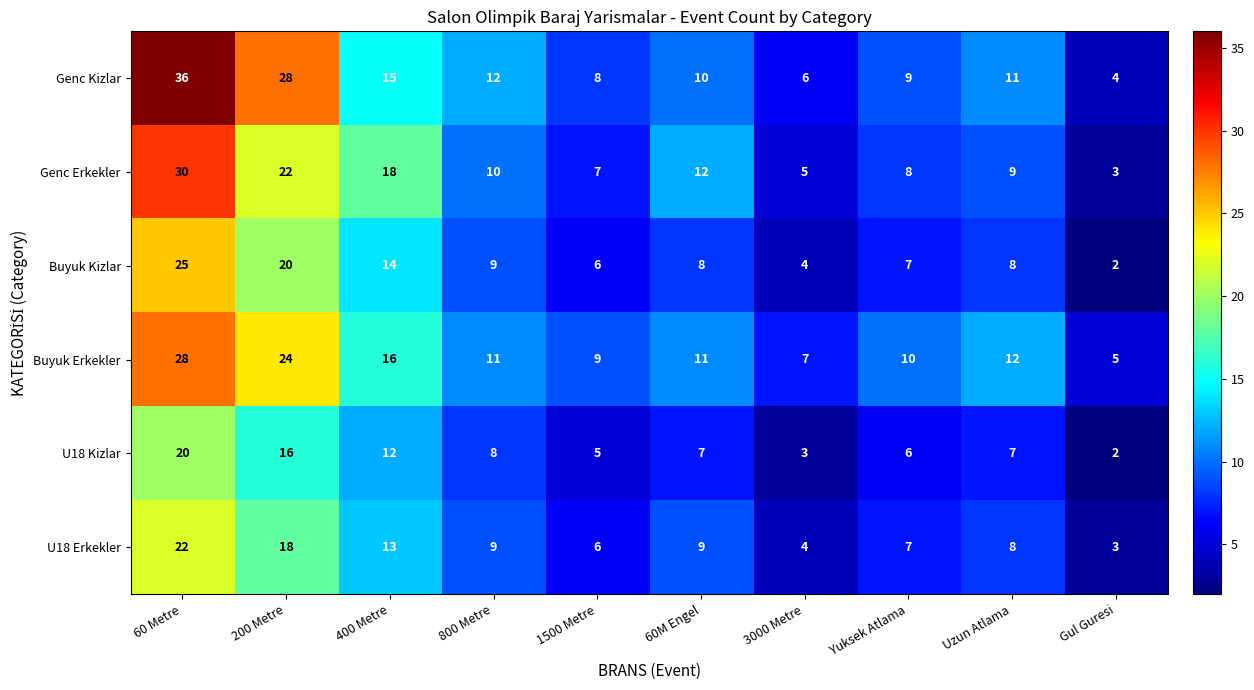

List the series in order of their peak value, highest first.

Genc Kizlar, Genc Erkekler, Buyuk Erkekler, Buyuk Kizlar, U18 Erkekler, U18 Kizlar